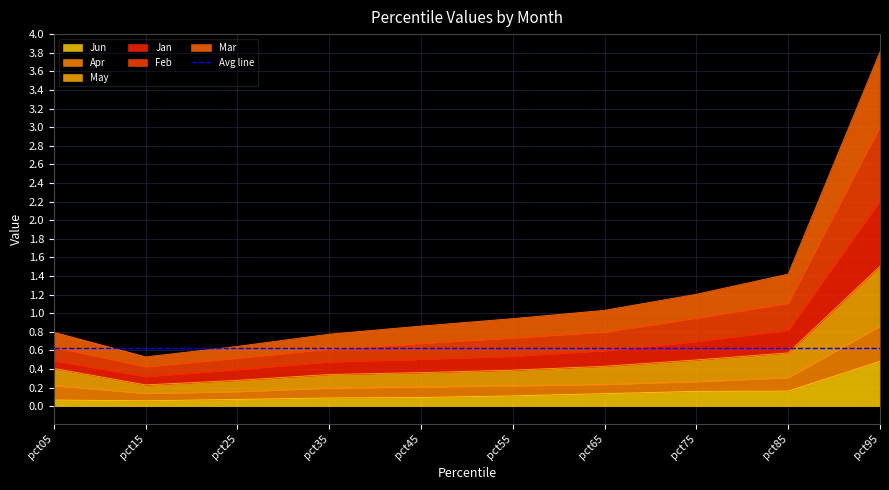

Between pct95 and pct15, which is larger?

pct95